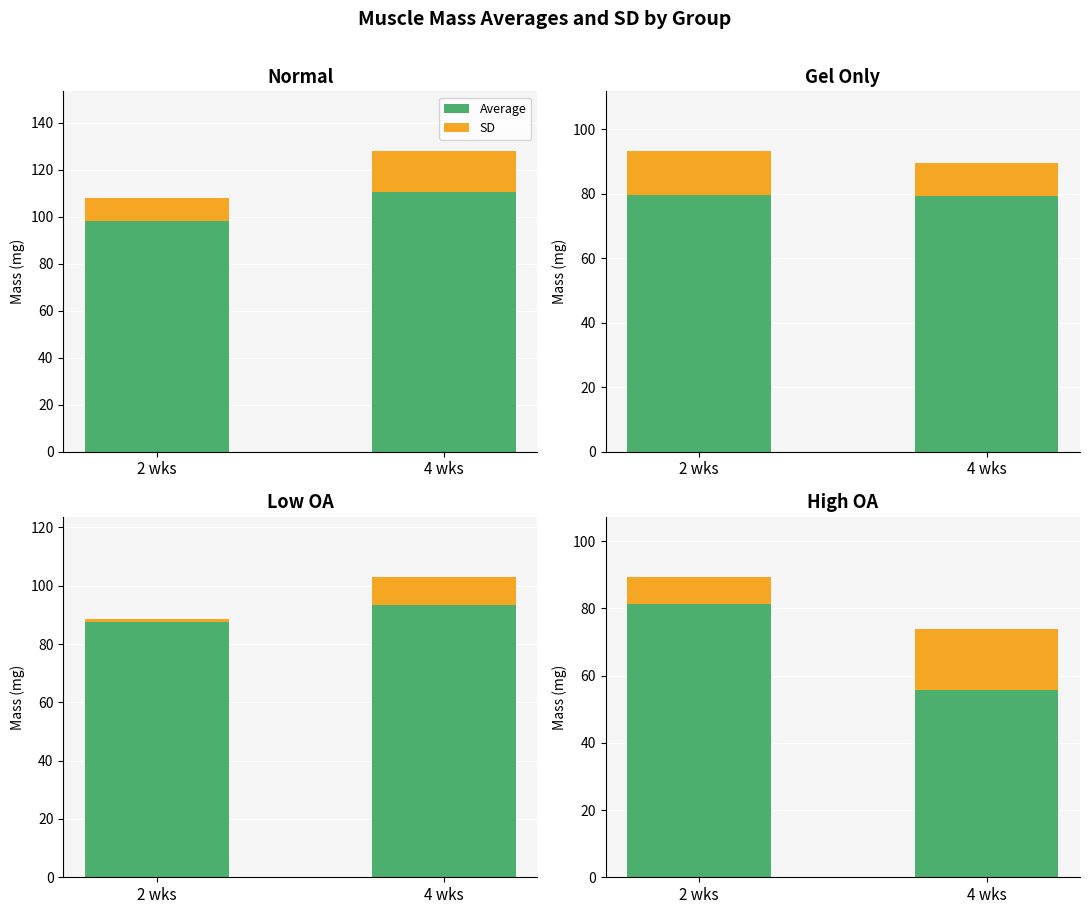

Where does the SD series first go above 18?

4 wks